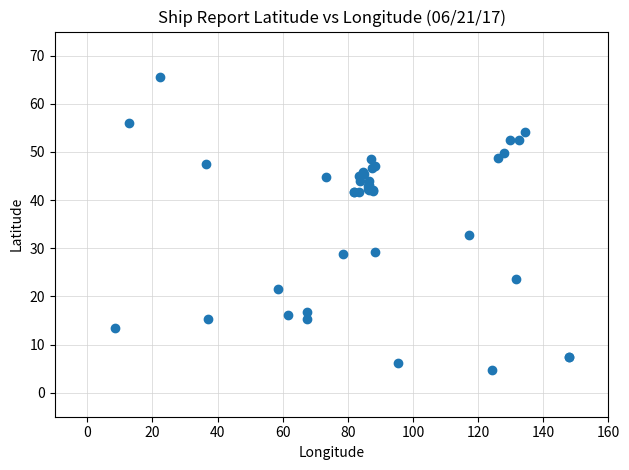

What Y value in the scatter plot is closest to 35?

32.7